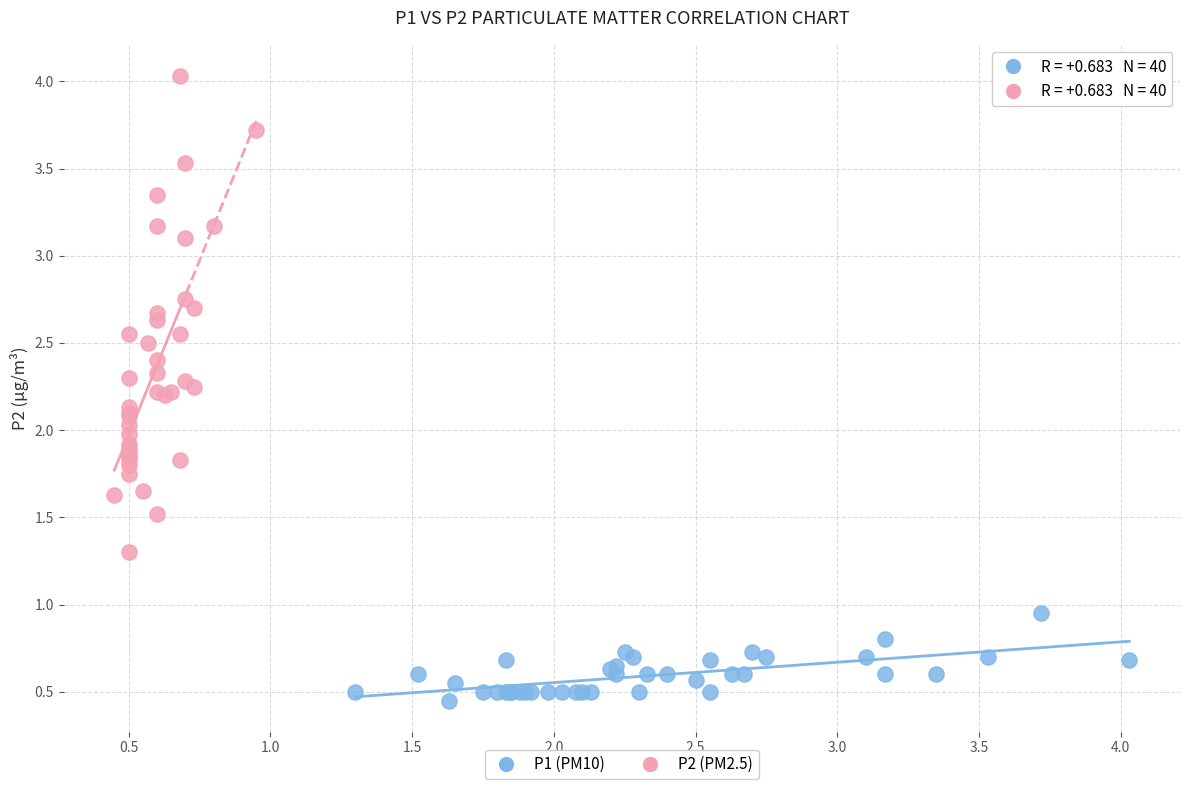

Which series contains the lowest Y value?

P1 (PM10)